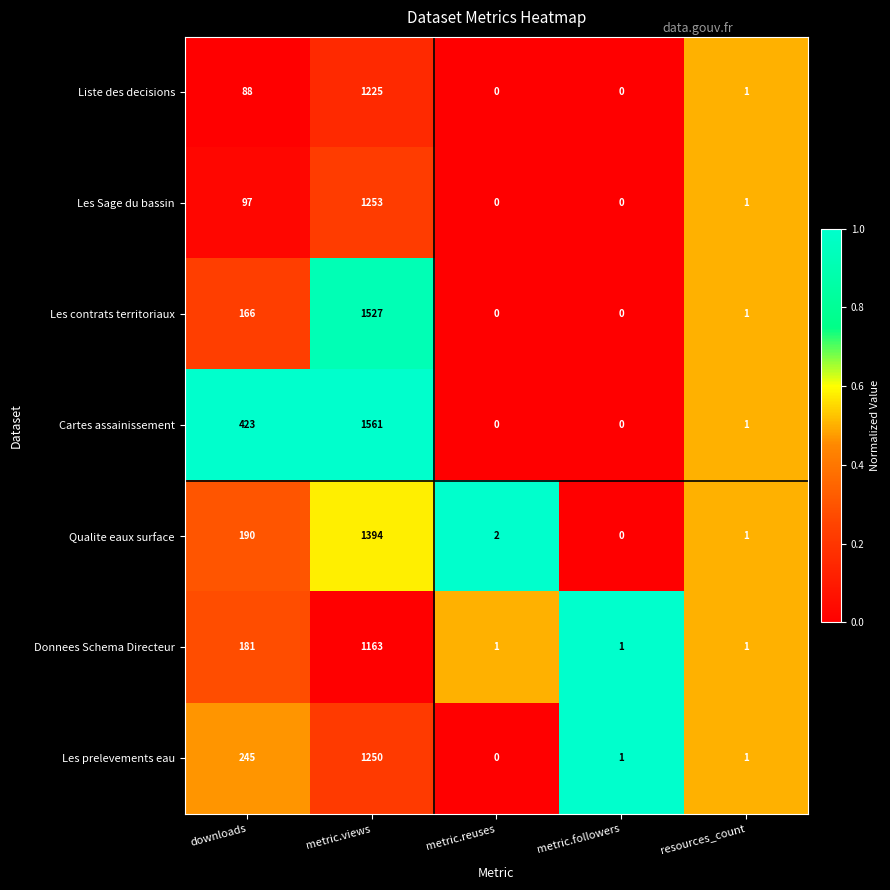

How many distinct data groups are displayed?

7